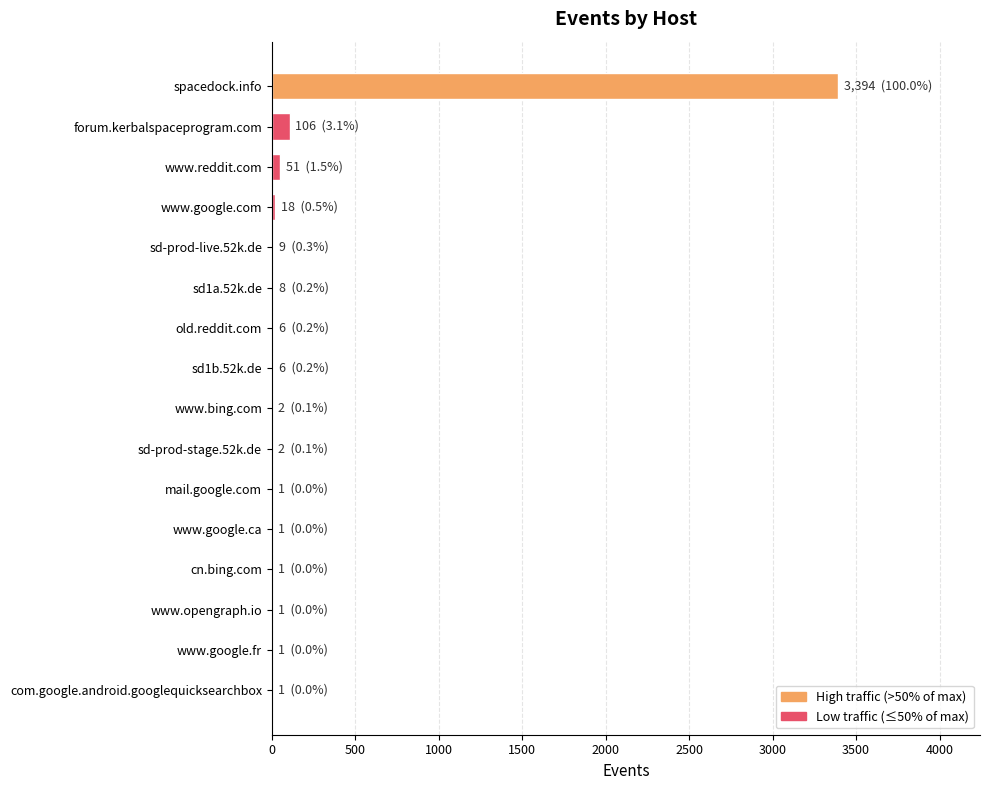

What is the sum of all values?

3608